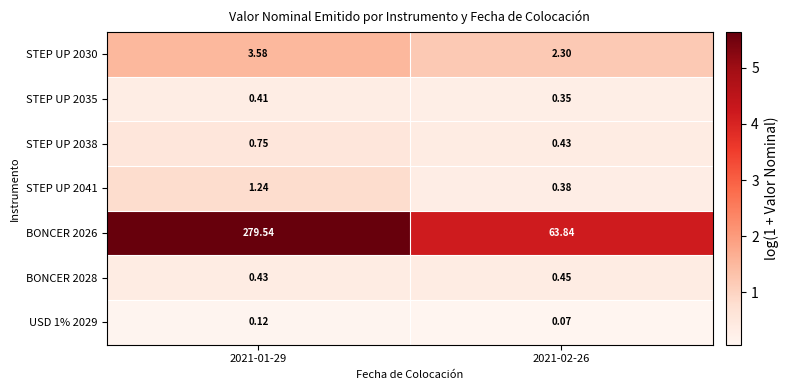

Rank the series at 2021-02-26 from lowest to highest value.

USD 1% 2029, STEP UP 2035, STEP UP 2041, STEP UP 2038, BONCER 2028, STEP UP 2030, BONCER 2026